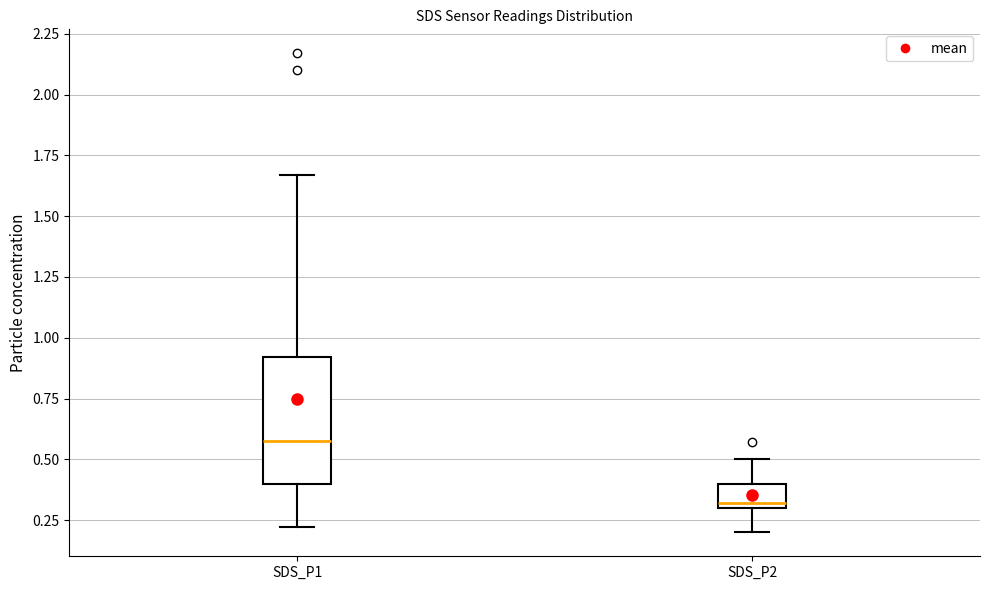

Comparing the boxes themselves (not the whiskers), which one is the tallest?

SDS_P1